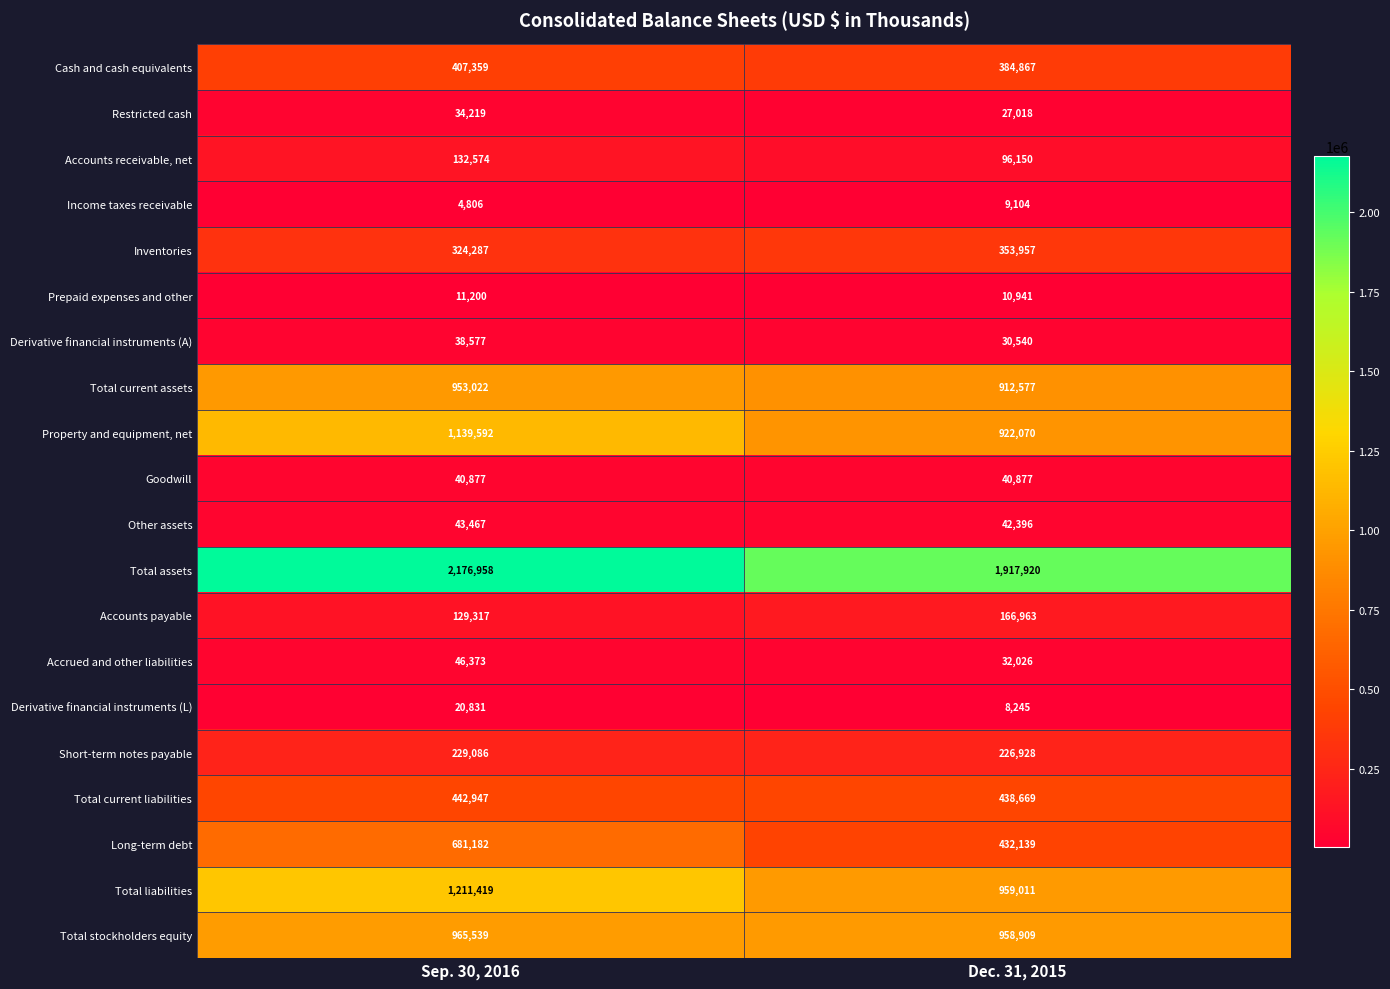

Is it true that Inventories equals 539422 at Sep. 30, 2016?

False